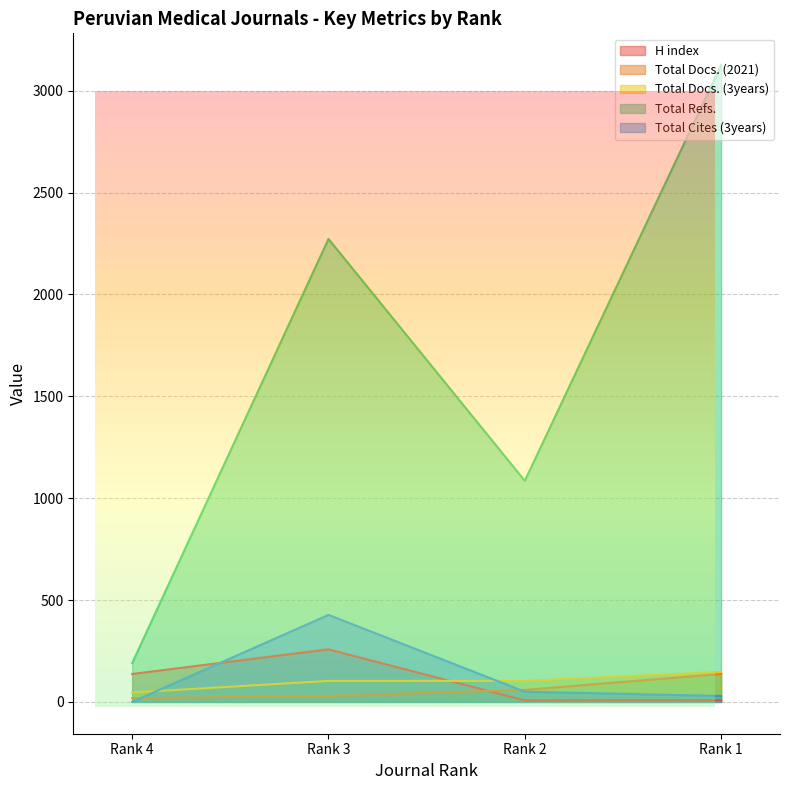

Is the value of Total Refs. at Rank 2 greater than the value of Total Cites (3years) at Rank 4?

Yes